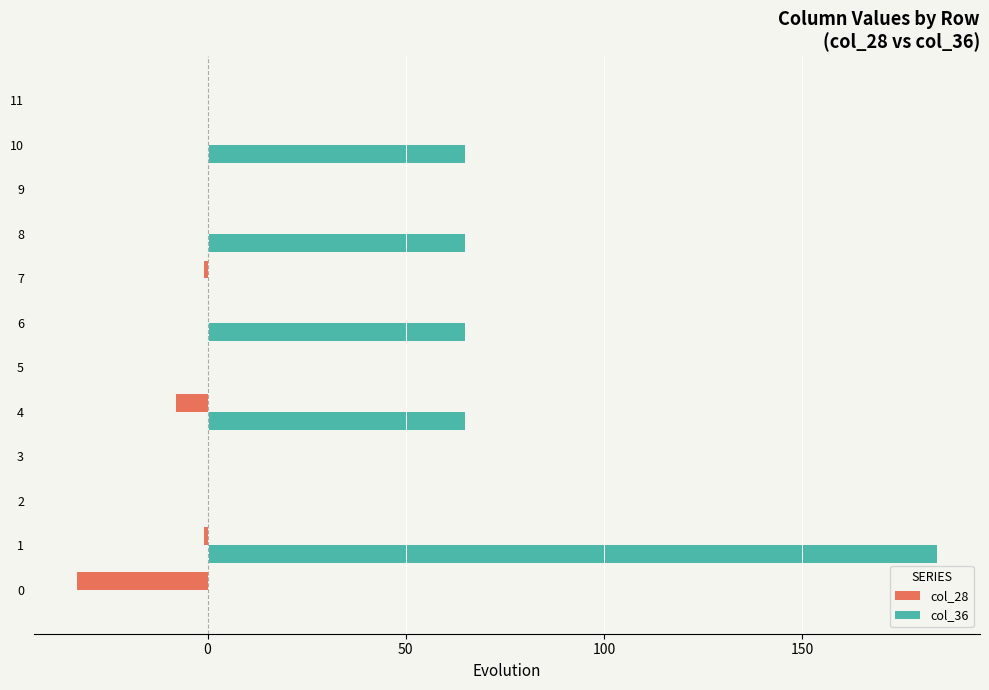

Which series has the largest total across all categories?

col_36